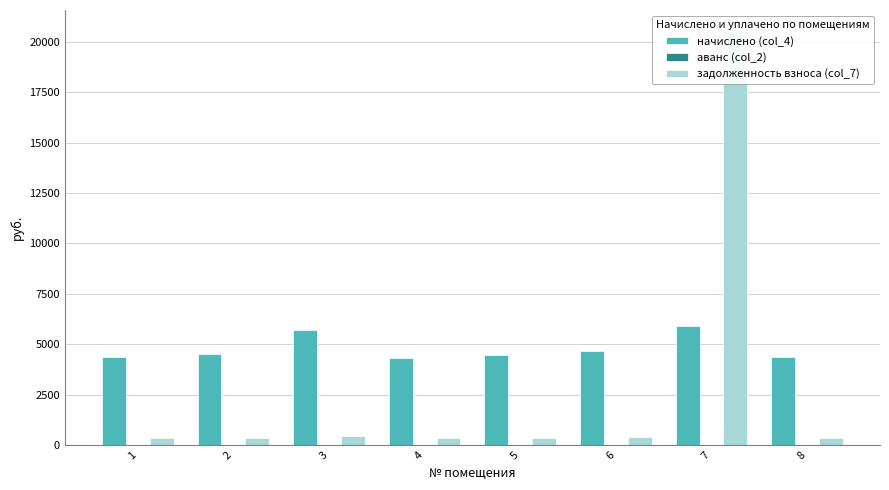

Is it true that начислено (col_4) equals 4444.7 at 5?

True